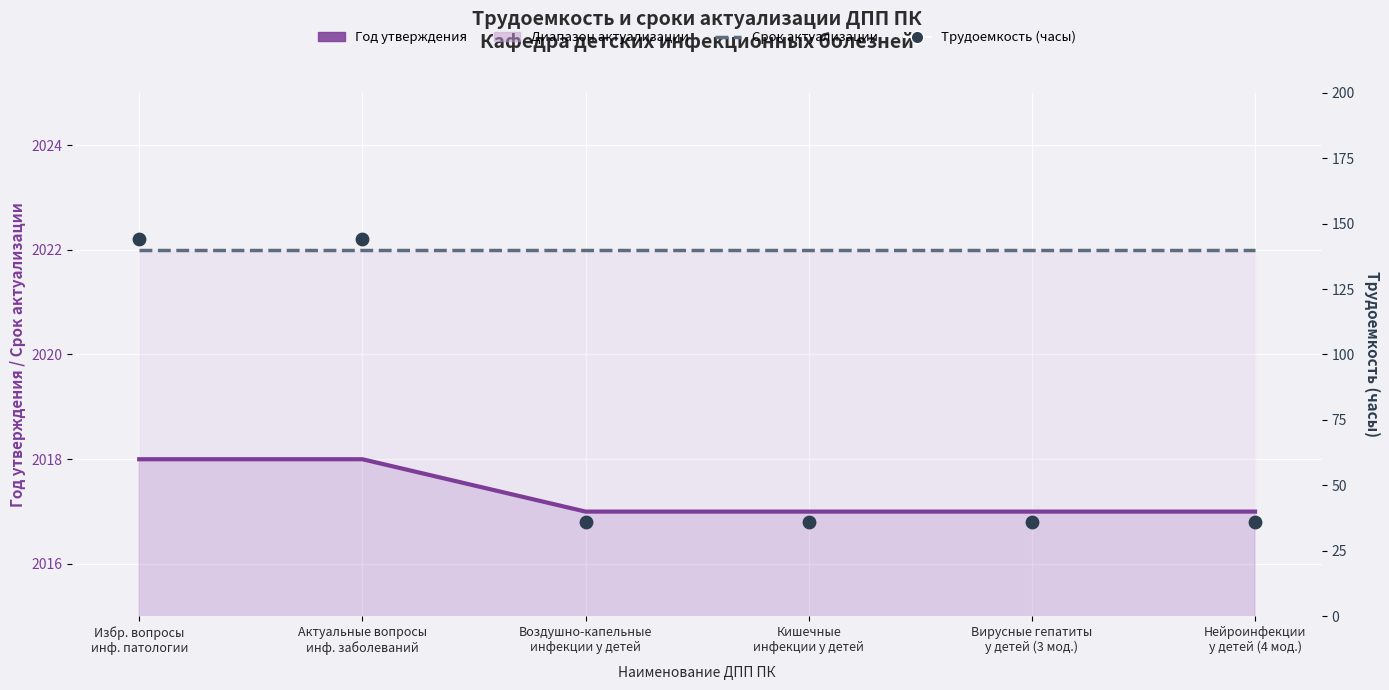

Which series has the largest total across all categories?

Срок актуализации